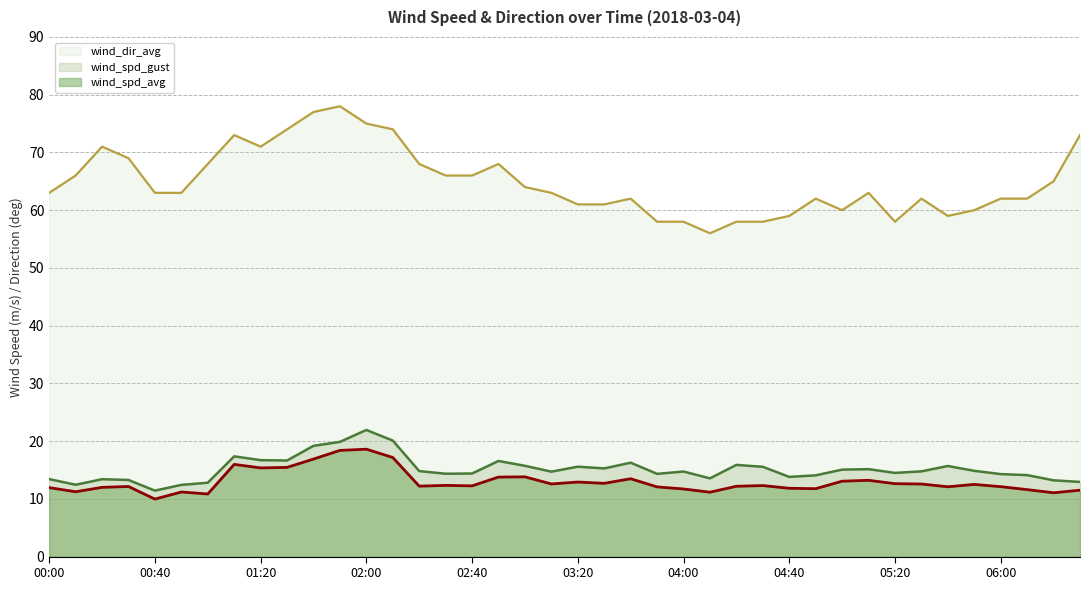

How many lines are shown in the chart?

3